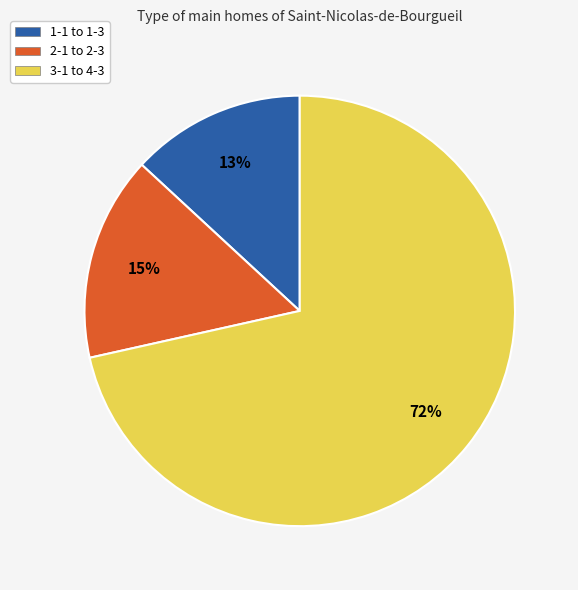

Does 3-1 to 4-3 represent more than half of the total?

Yes